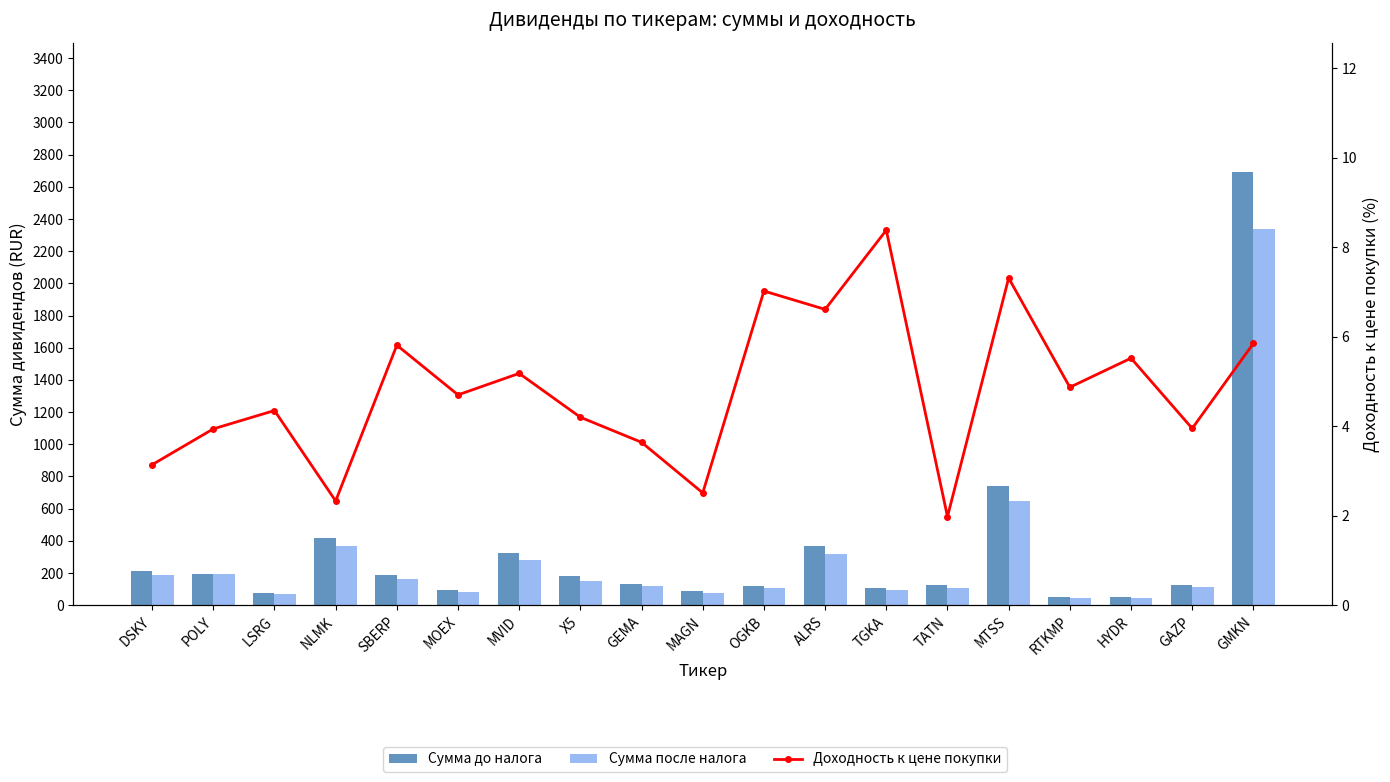

Which category has the lowest value in the Сумма до налога series?

RTKMP